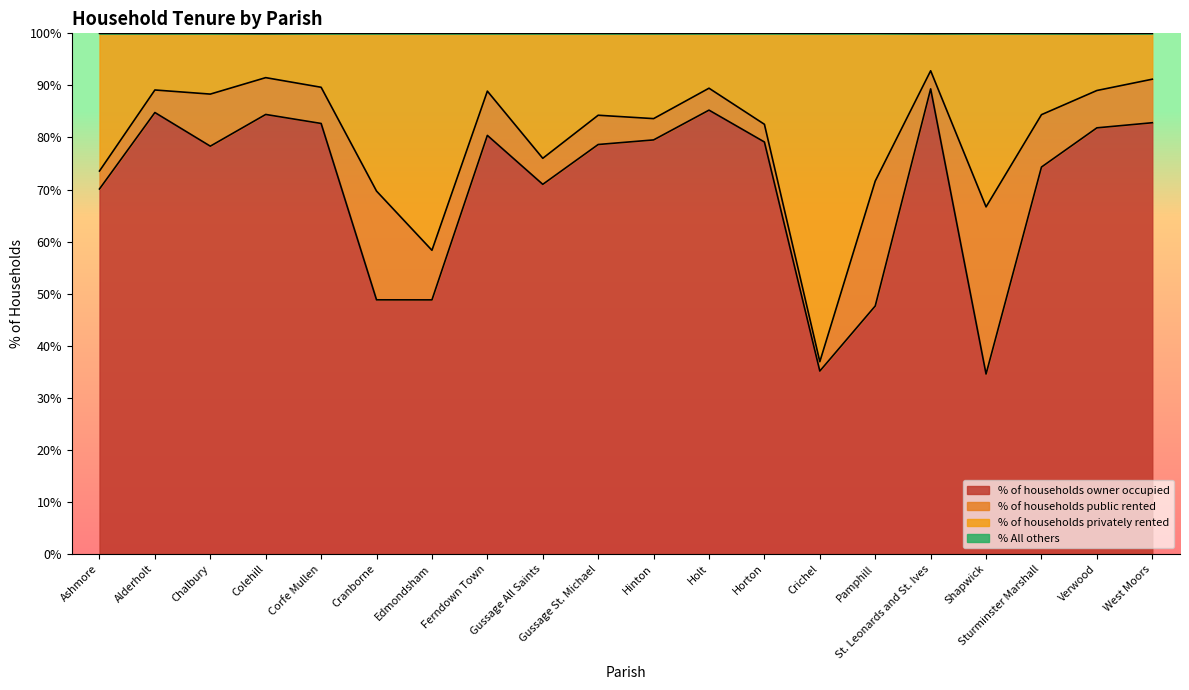

Rank the categories by % of households owner occupied value from lowest to highest.

Shapwick, Crichel, Pamphill, Edmondsham, Cranborne, Ashmore, Gussage All Saints, Sturminster Marshall, Chalbury, Gussage St. Michael, Horton, Hinton, Ferndown Town, Verwood, Corfe Mullen, West Moors, Colehill, Alderholt, Holt, St. Leonards and St. Ives